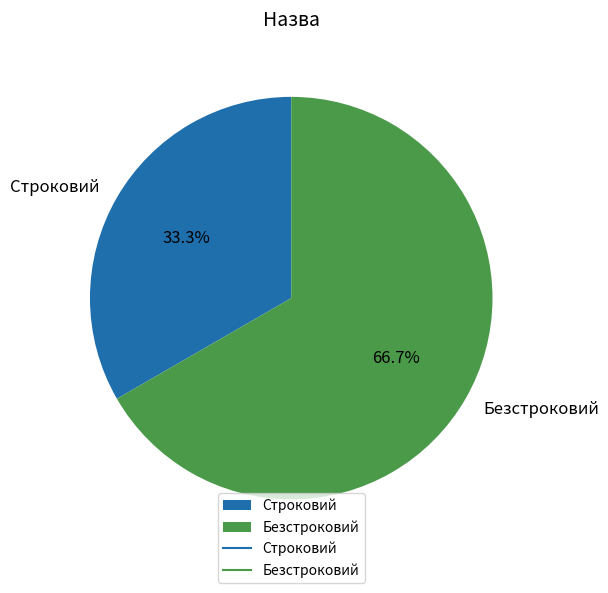

To the nearest percent, what portion does Безстроковий represent?

67%